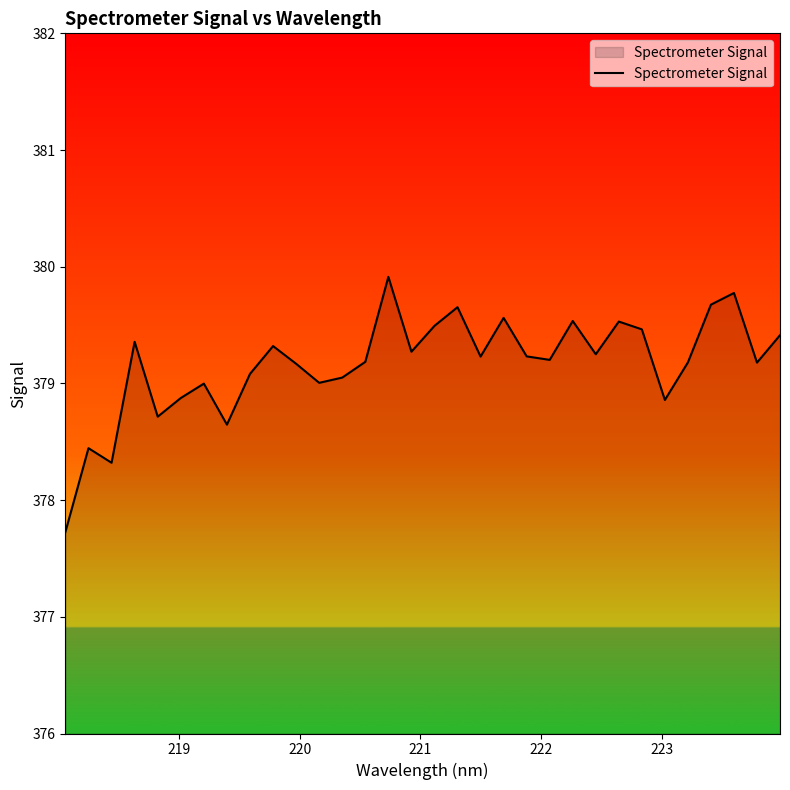

What is the difference between the maximum and minimum values?

2.2